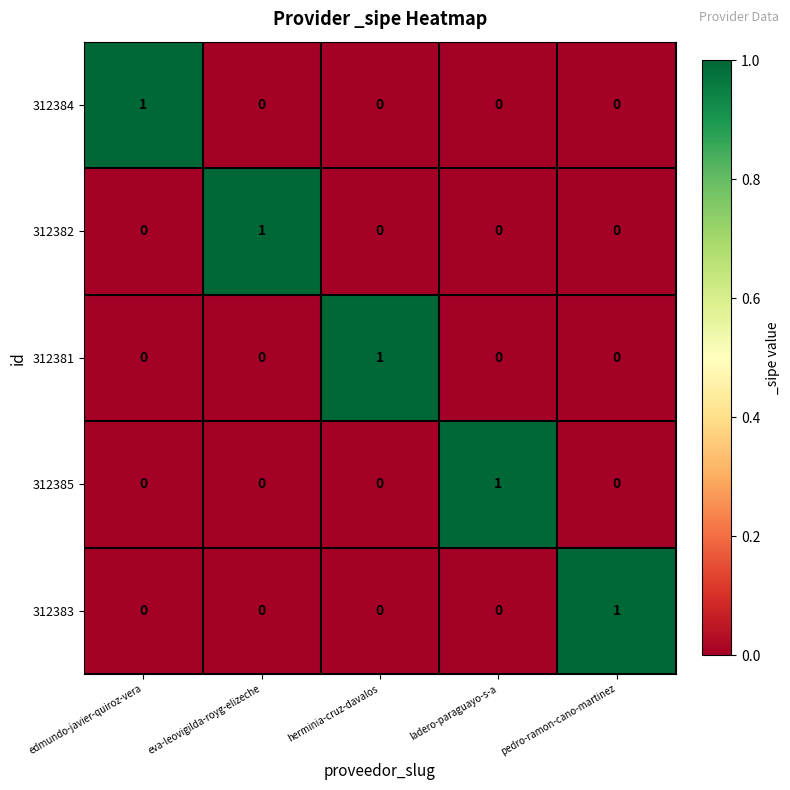

How many 312383 values are between 0 and 1?

5